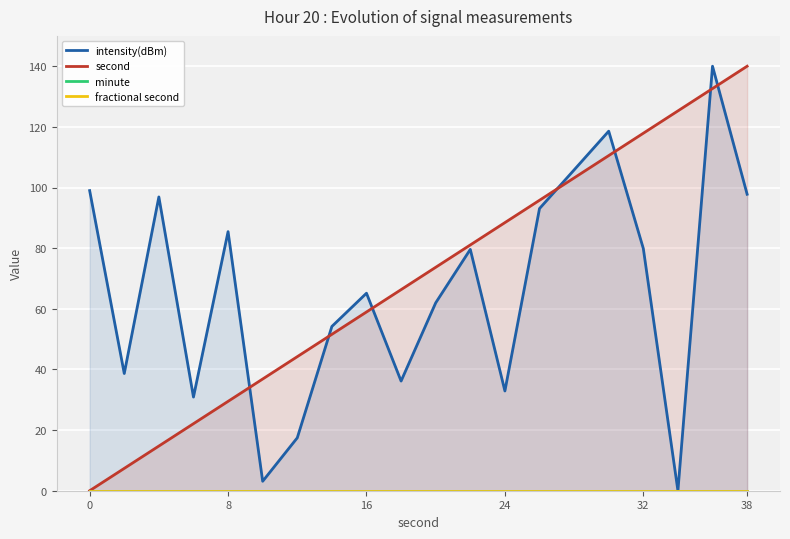

Count the number of data series in this chart.

4